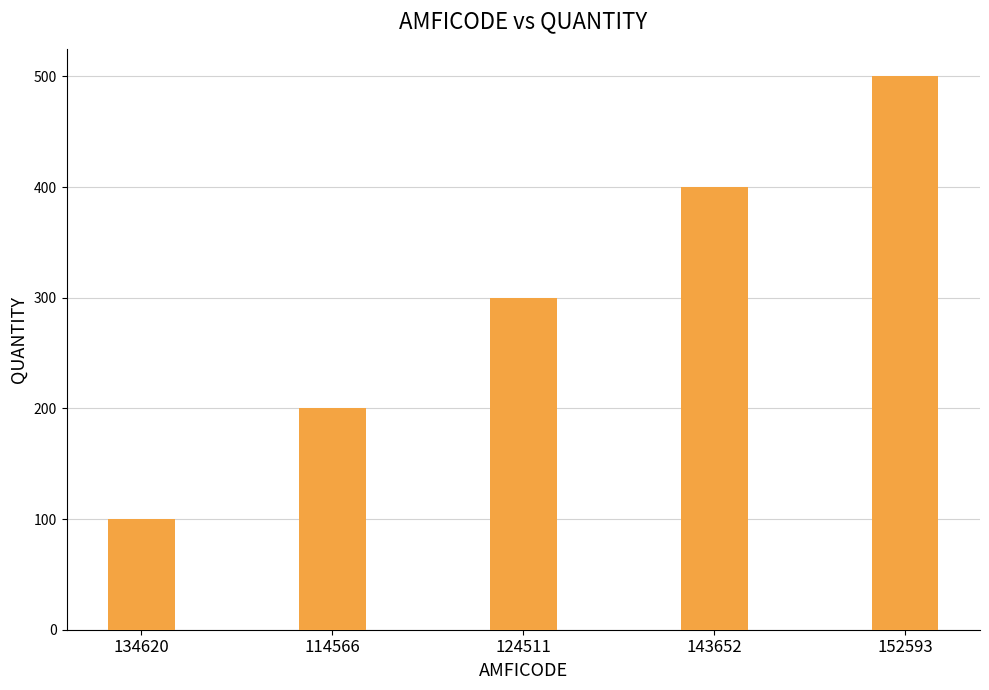

What value does the data have at 114566, to the nearest 50?

200